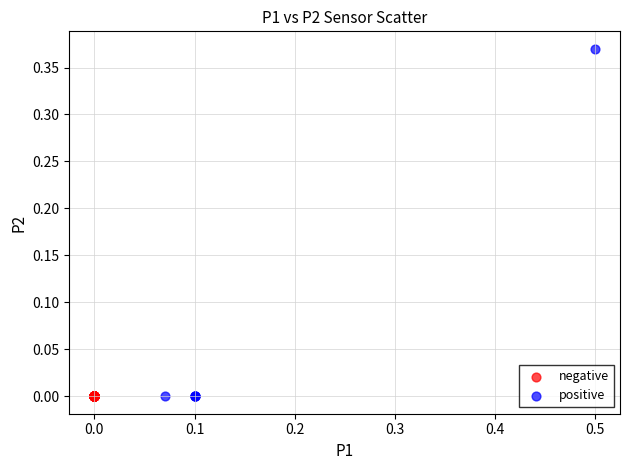

Which series reaches the maximum Y coordinate?

positive